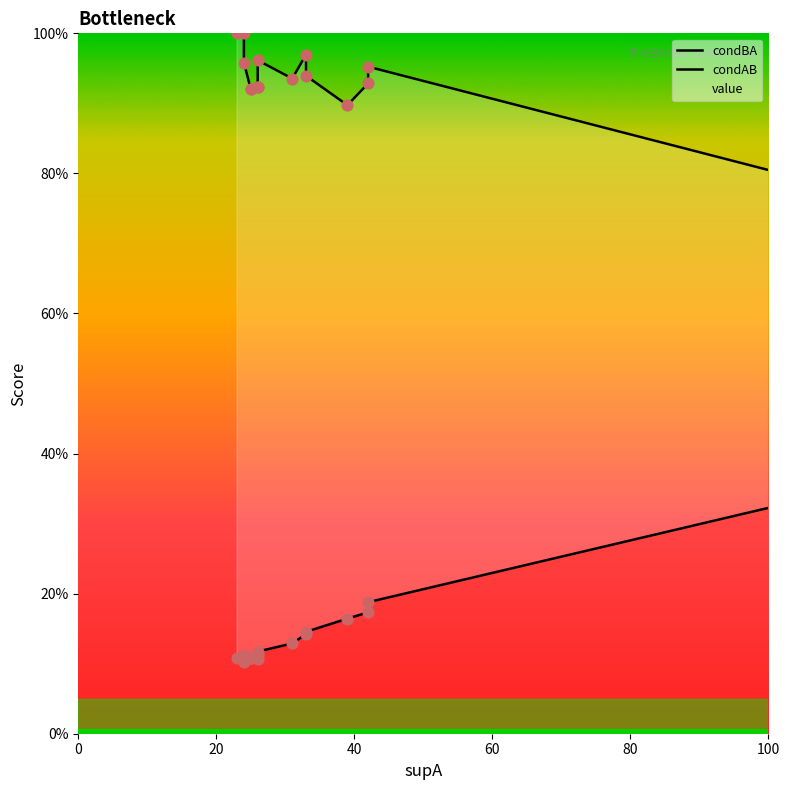

What are all the series names shown in the legend?

condBA, condAB, value